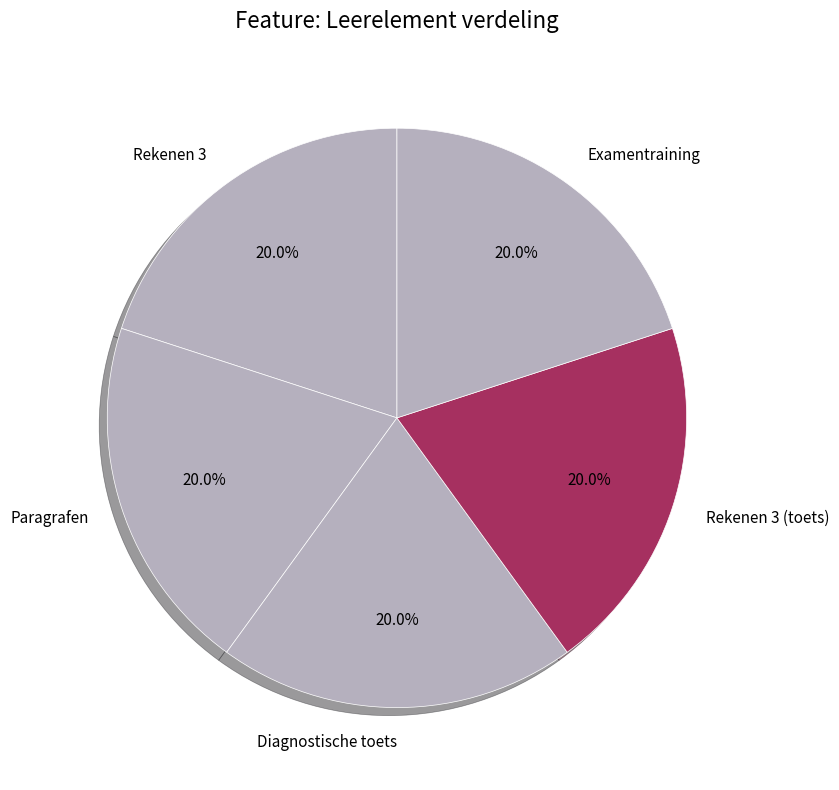

The Rekenen 3 (toets) slice represents 20% of the pie. True or false?

True